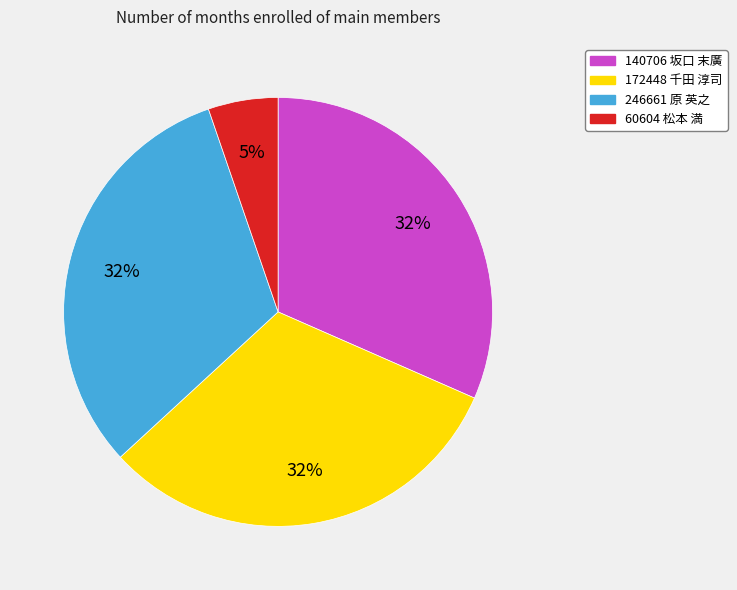

Combined, do 60604 松本 満 and 246661 原 英之 account for over 50%?

No